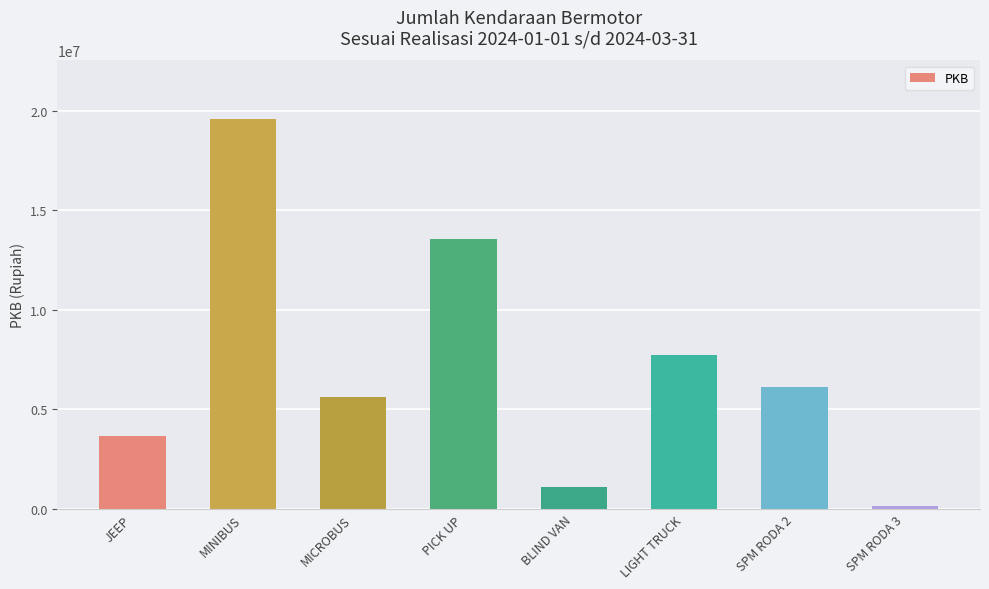

What is the ratio of the value at MINIBUS to the value at PICK UP?

1.4